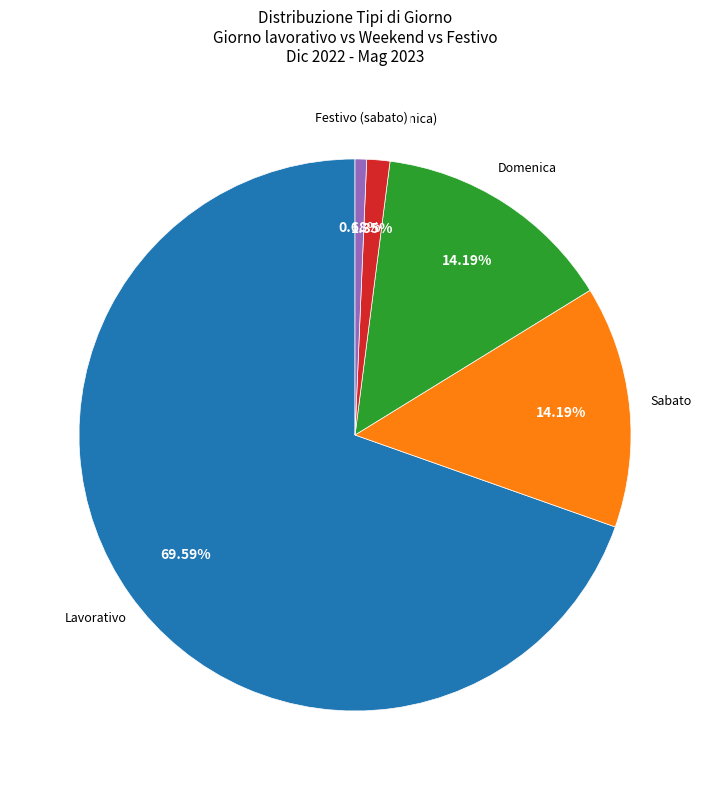

Is there any slice that represents more than half of the pie?

Yes